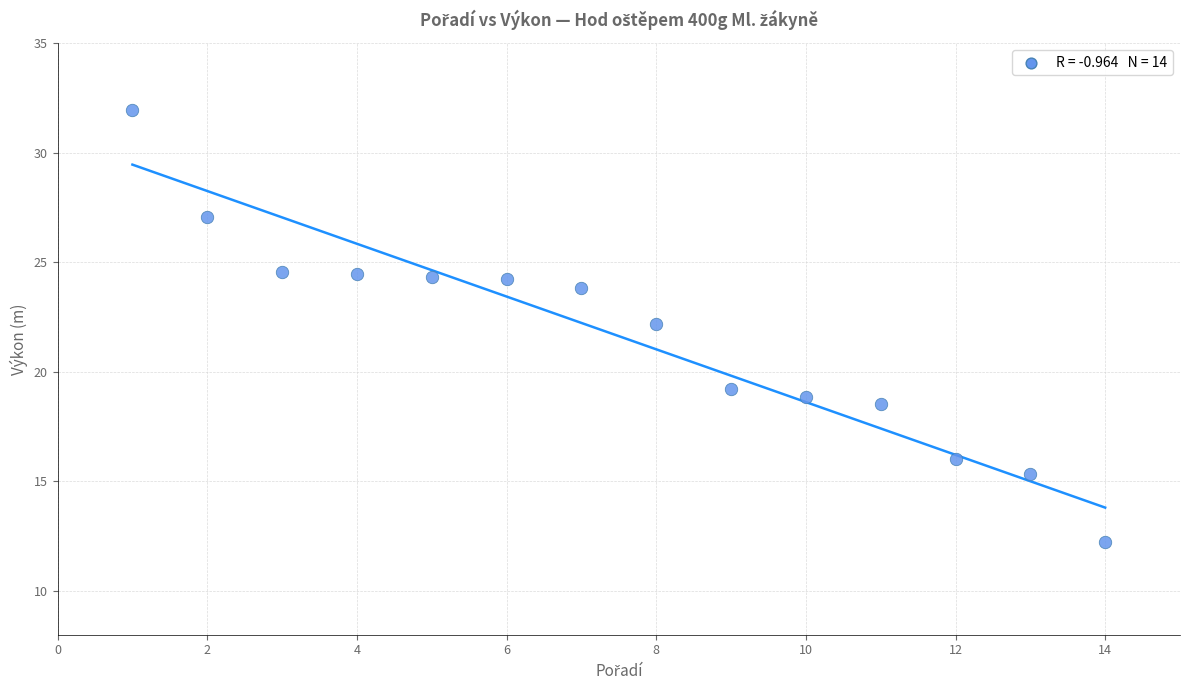

What is the range of X values (max minus min)?

13.0